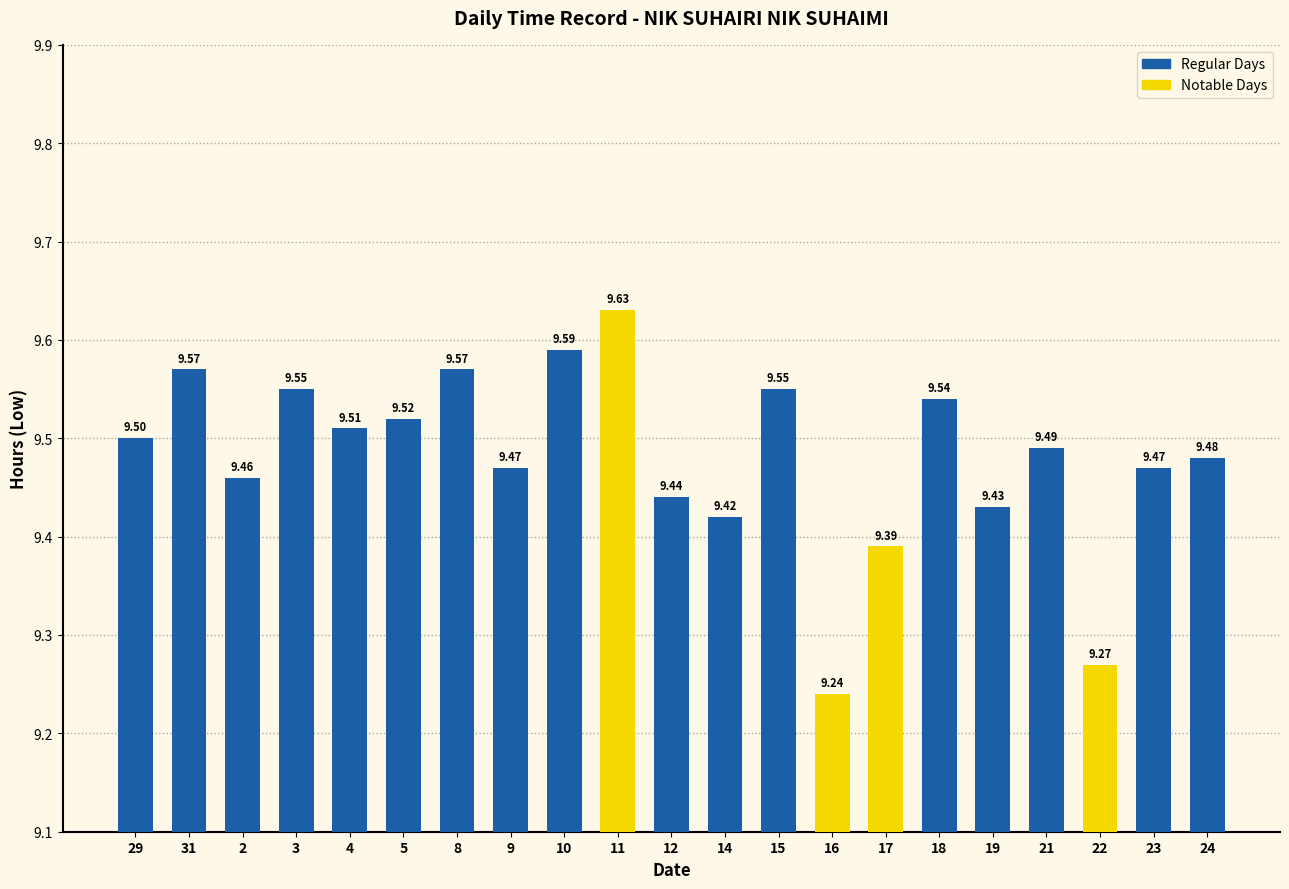

At which label is the value closest to 9?

16